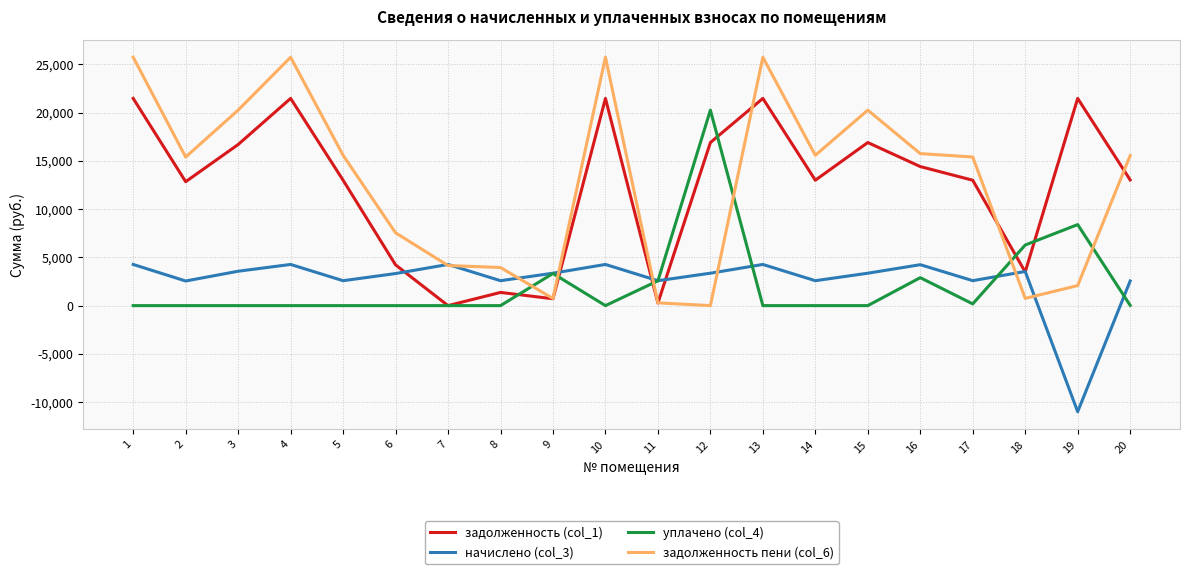

After their last crossing, which series has the higher values: уплачено (col_4) or задолженность пени (col_6)?

задолженность пени (col_6)